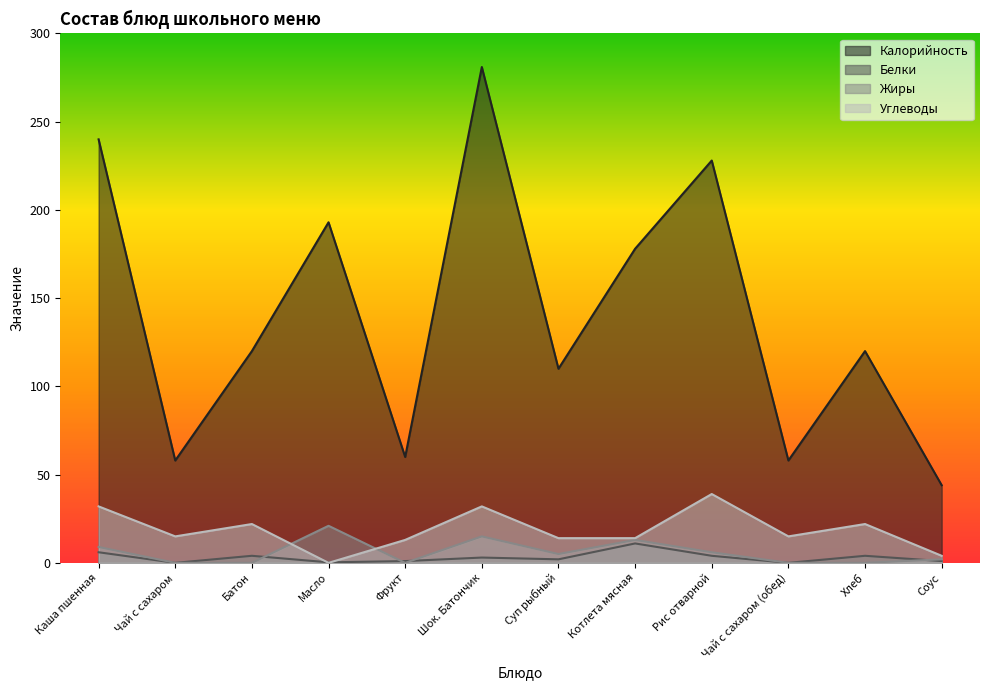

Reading right to left, extract all data points from this chart.

Калорийность: Соус=44.0	Хлеб=120.0	Чай с сахаром (обед)=58.0	Рис отварной=228.0	Котлета мясная=178.0	Суп рыбный=110.0	Шок. Батончик=281.0	Фрукт=60.0	Масло=193.0	Батон=120.0	Чай с сахаром=58.0	Каша пшенная=240.0
Белки: Соус=1.0	Хлеб=4.0	Чай с сахаром (обед)=0.0	Рис отварной=4.0	Котлета мясная=11.0	Суп рыбный=2.0	Шок. Батончик=3.0	Фрукт=1.0	Масло=0.3	Батон=4.0	Чай с сахаром=0.0	Каша пшенная=6.0
Жиры: Соус=2.0	Хлеб=0.0	Чай с сахаром (обед)=0.0	Рис отварной=6.0	Котлета мясная=13.0	Суп рыбный=5.0	Шок. Батончик=15.0	Фрукт=0.0	Масло=21.0	Батон=0.0	Чай с сахаром=0.0	Каша пшенная=9.0
Углеводы: Соус=4.0	Хлеб=22.0	Чай с сахаром (обед)=15.0	Рис отварной=39.0	Котлета мясная=14.0	Суп рыбный=14.0	Шок. Батончик=32.0	Фрукт=13.0	Масло=0.0	Батон=22.0	Чай с сахаром=15.0	Каша пшенная=32.0